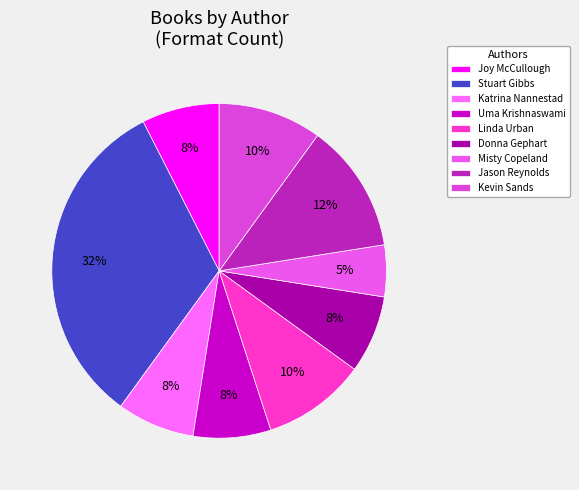

Combined, do Joy McCullough and Jason Reynolds account for over 50%?

No